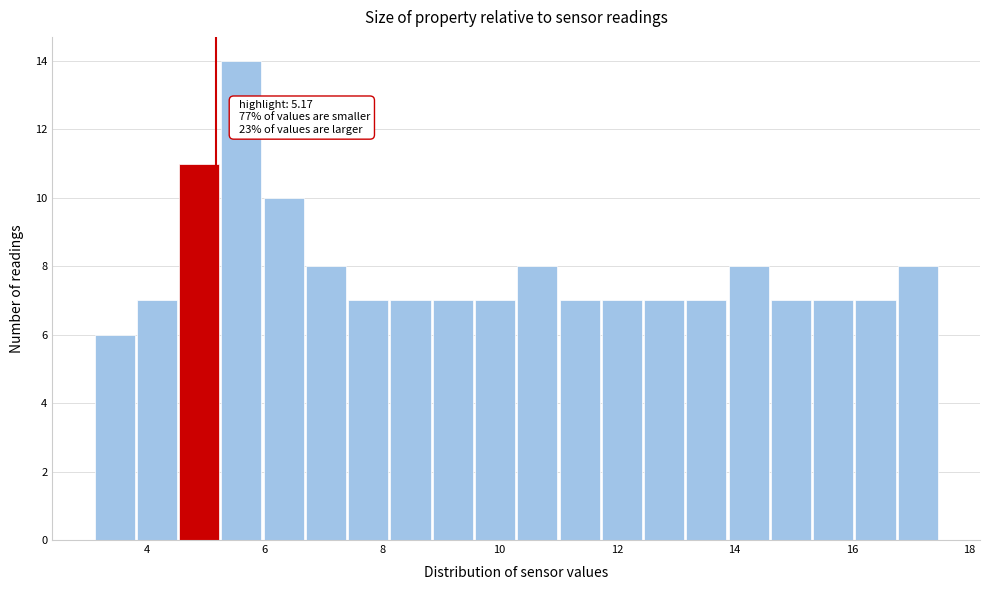

Around what value on the x-axis is the tallest bar? Give the approximate position of its centre, as read against the axis.

5.6